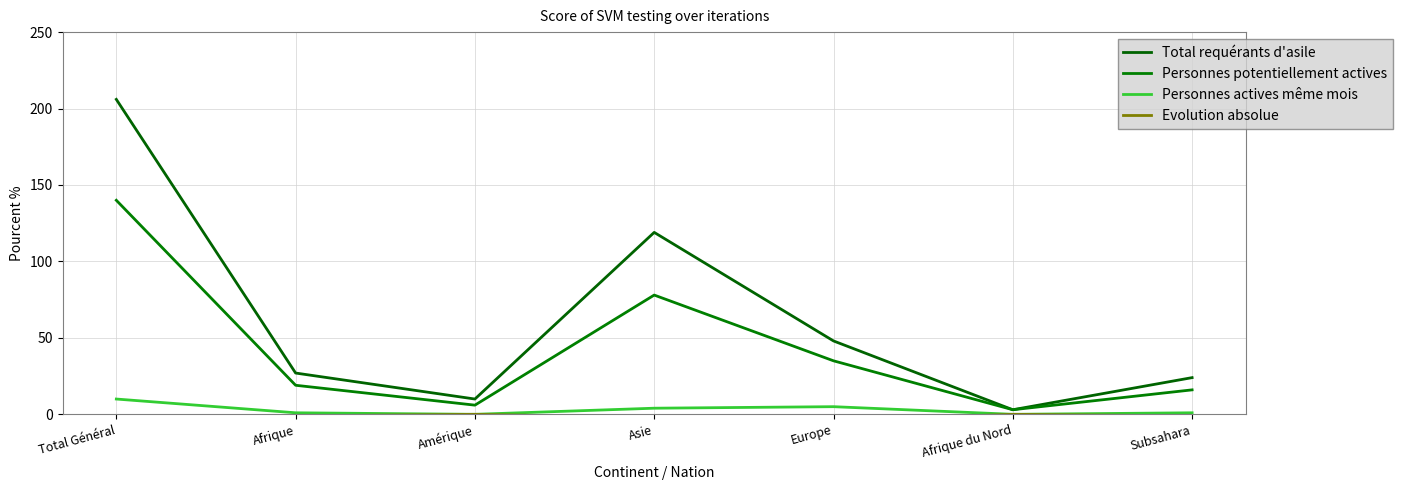

What are all the series names shown in the legend?

Total requérants d'asile, Personnes potentiellement actives, Personnes actives même mois, Evolution absolue